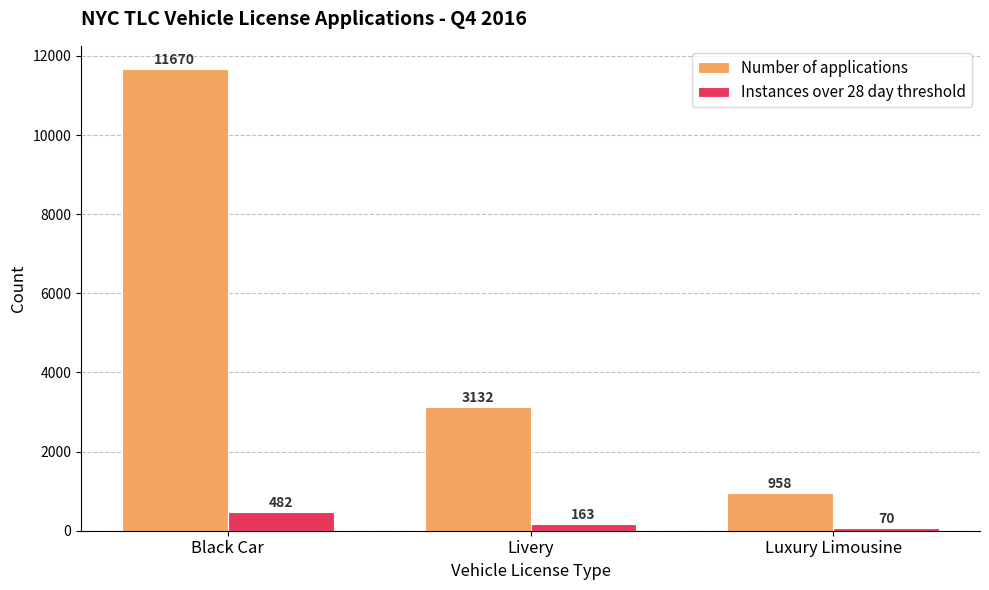

Which series has the largest total across all categories?

Number of applications